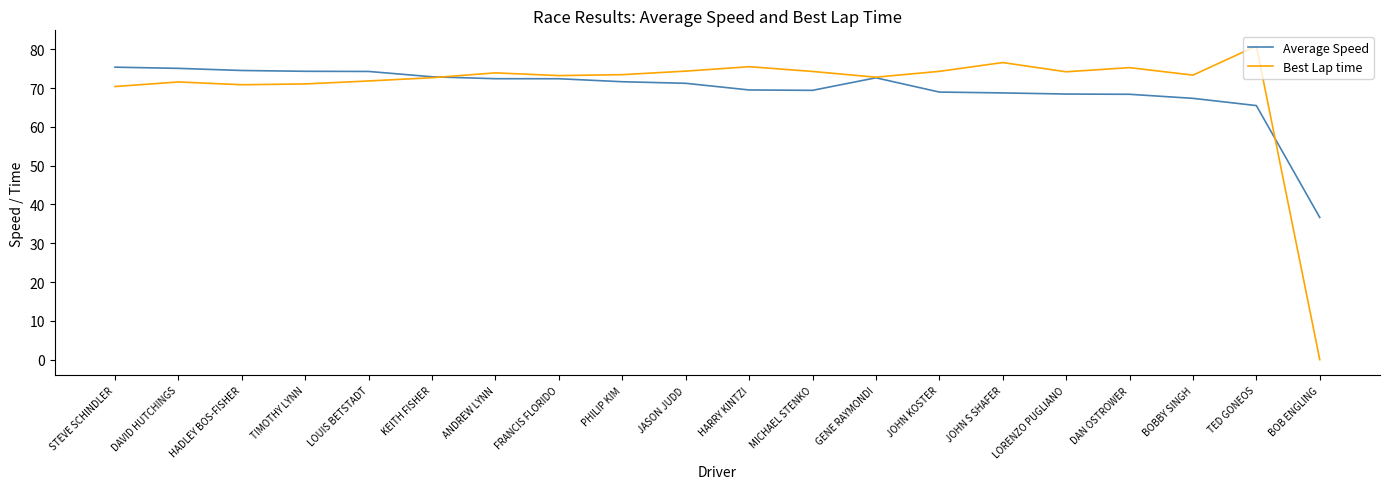

What position from the left is TIMOTHY LYNN?

4